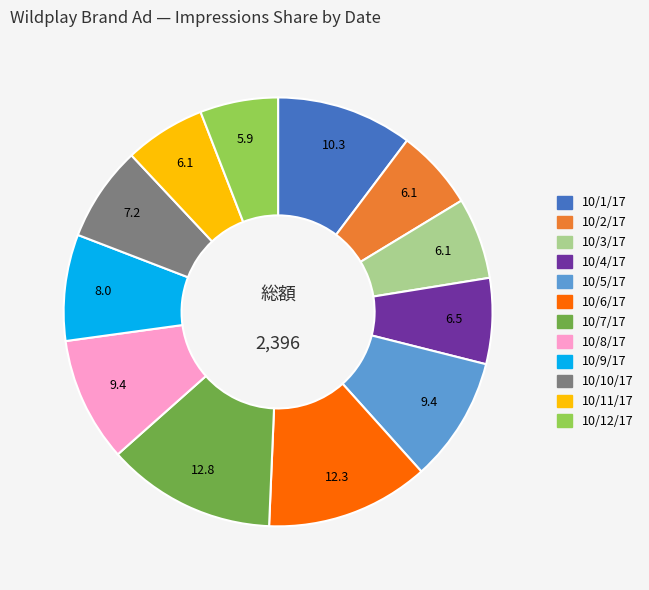

How many slices are in this pie chart?

12